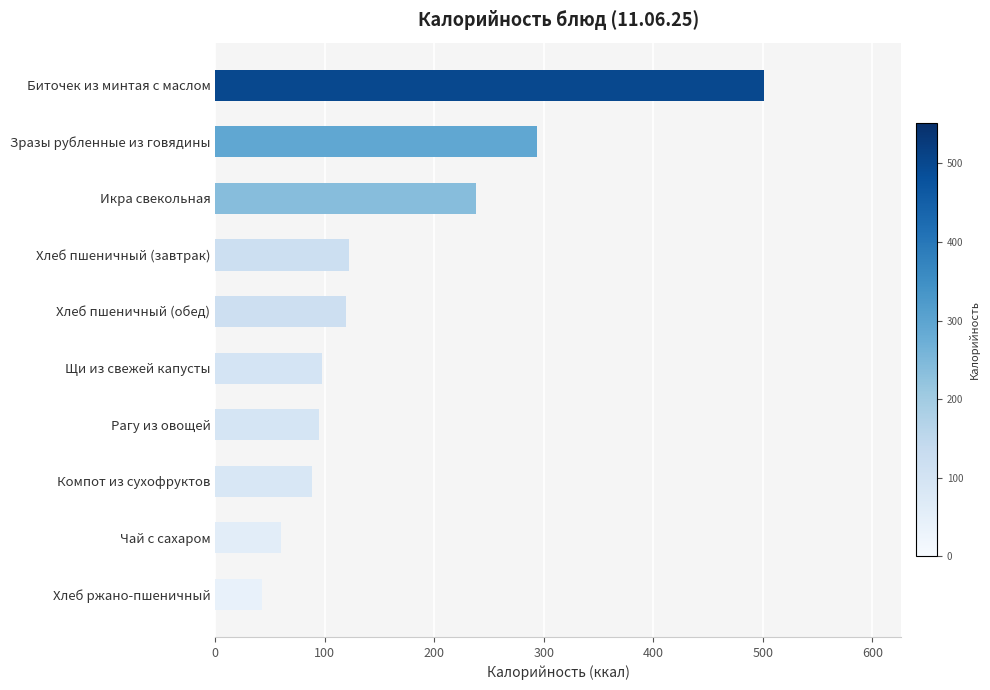

Where is the data nearest to the value 272?

Зразы рубленные из говядины